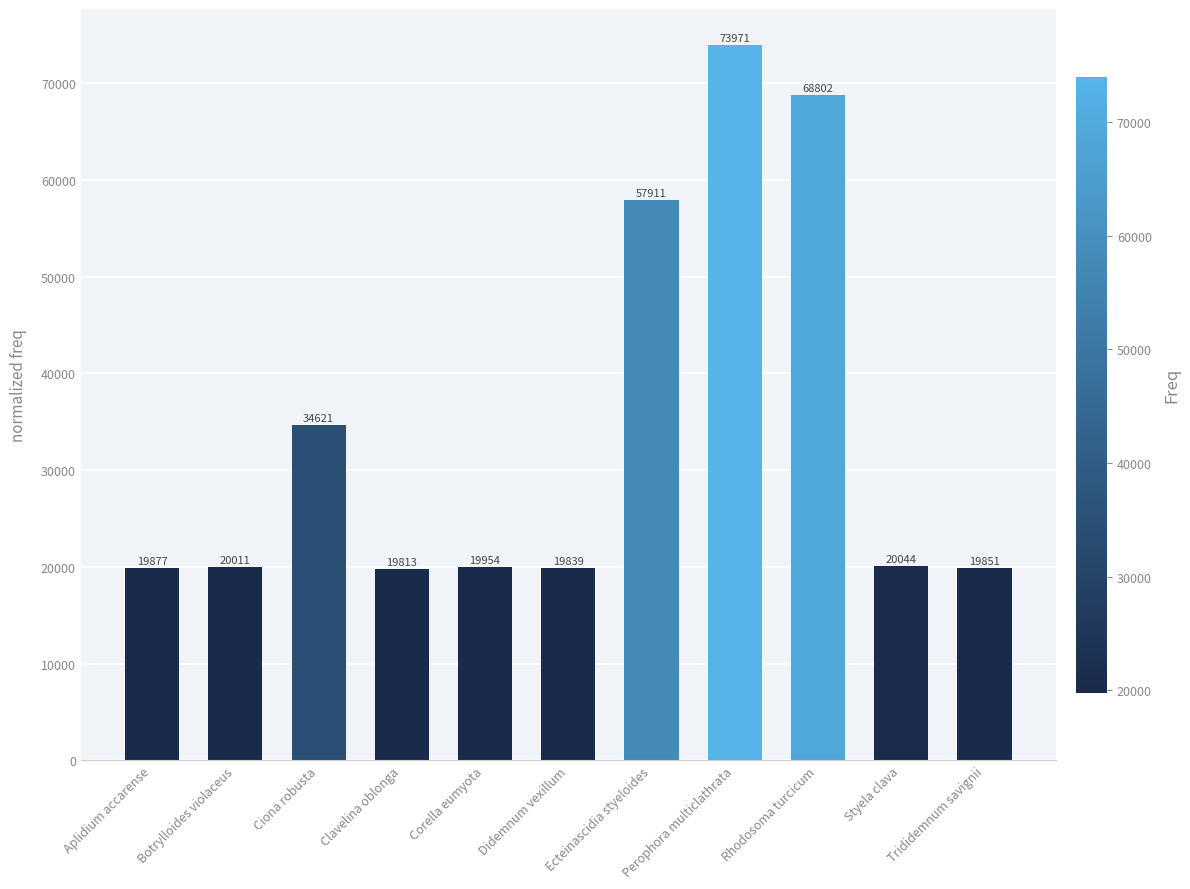

Read the value at Didemnum vexillum.

19839